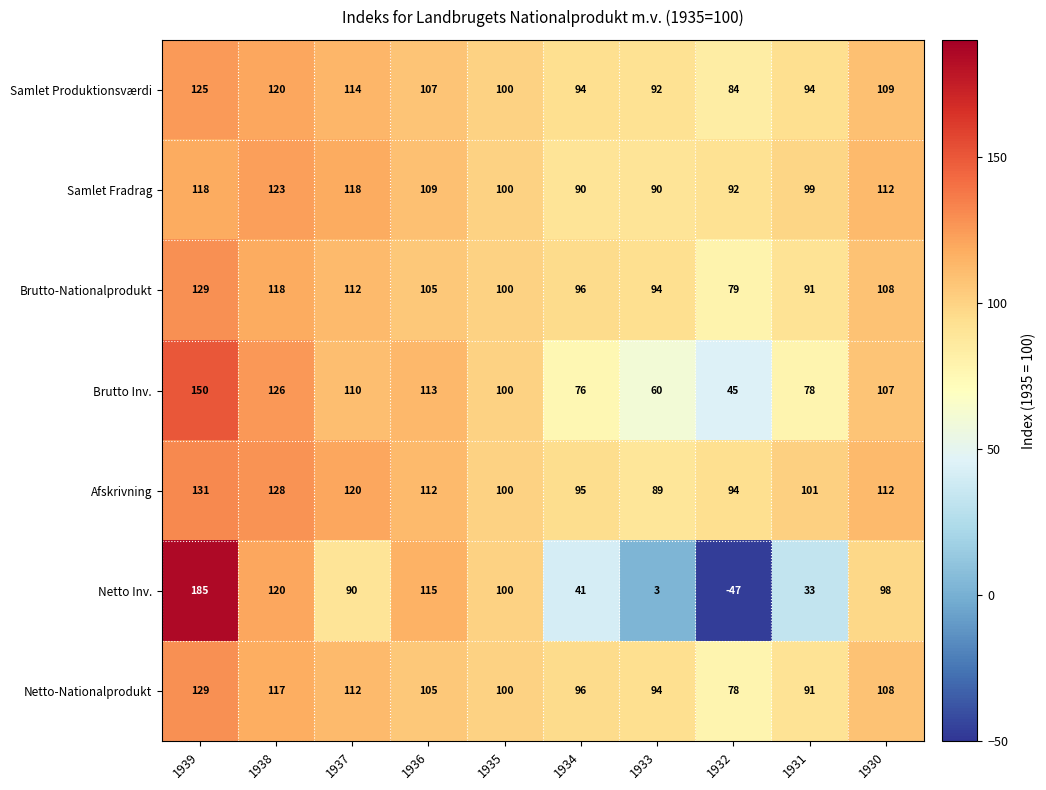

The value of Netto Inv. at 1931 is 33. True or false?

True